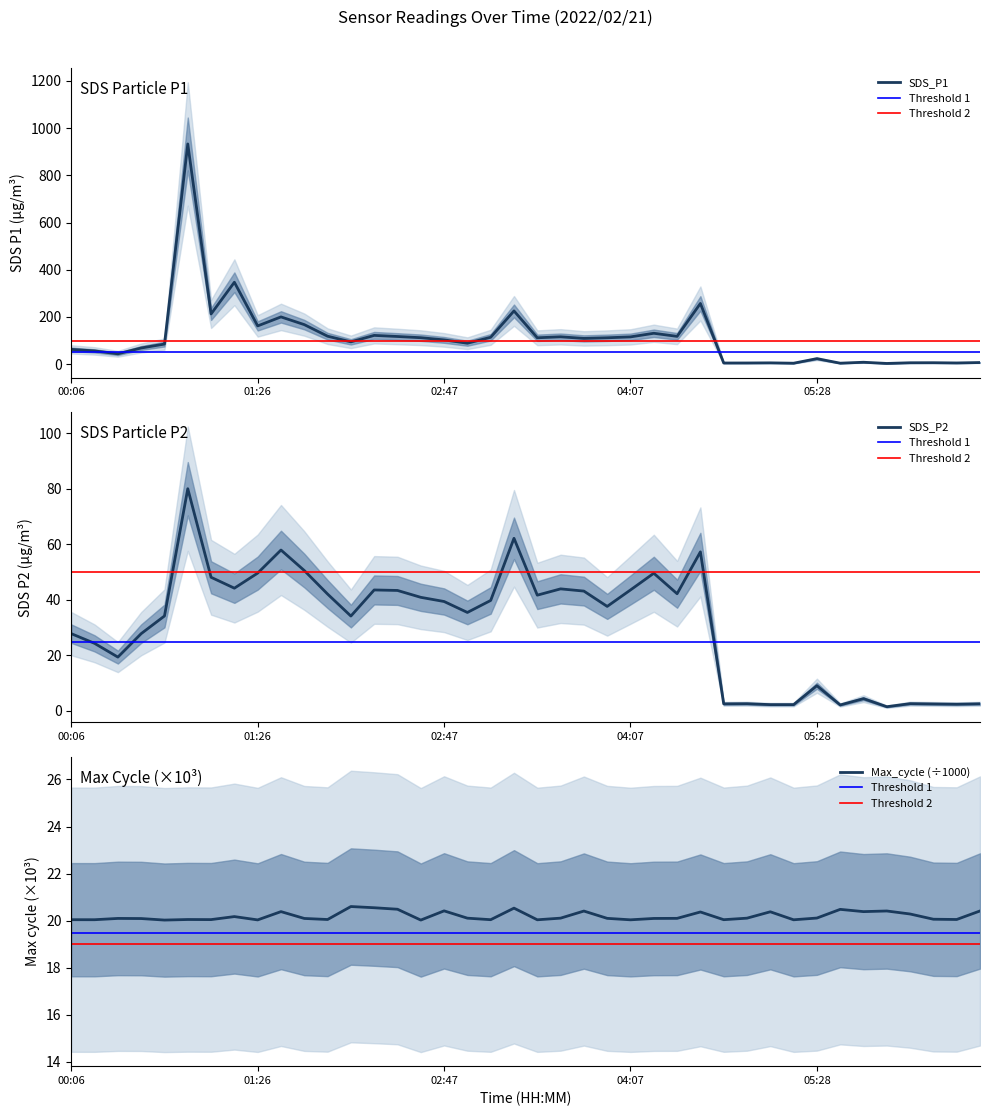

Which has a higher value, 05:28 or 06:08?

05:28